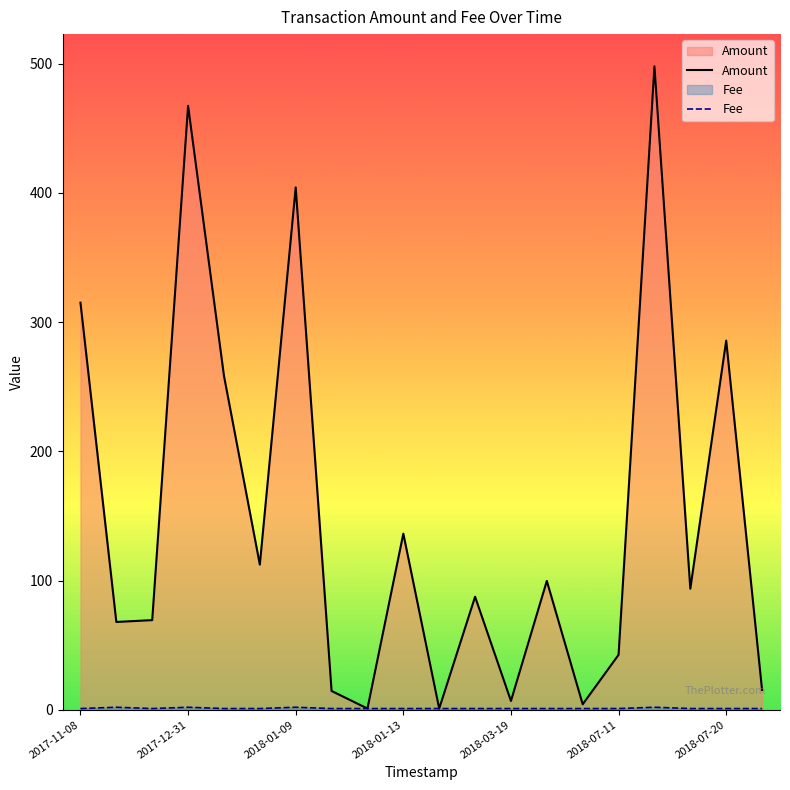

What is the value of the Fee point at the 19th from the left?

1.0